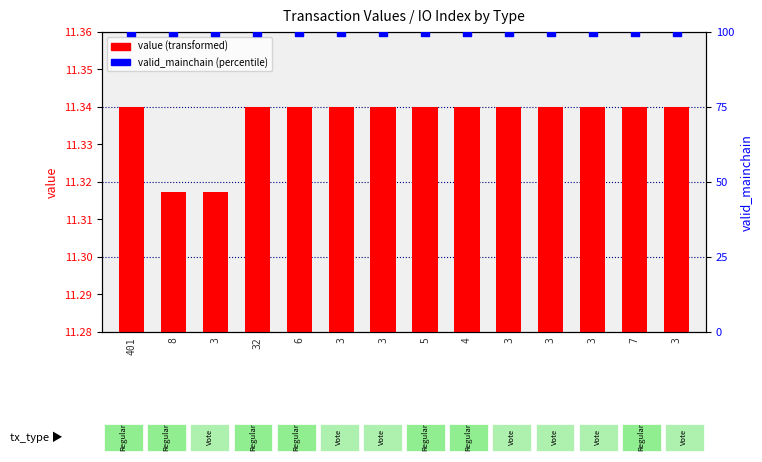

At how many categories does at least one series exceed 2?

14